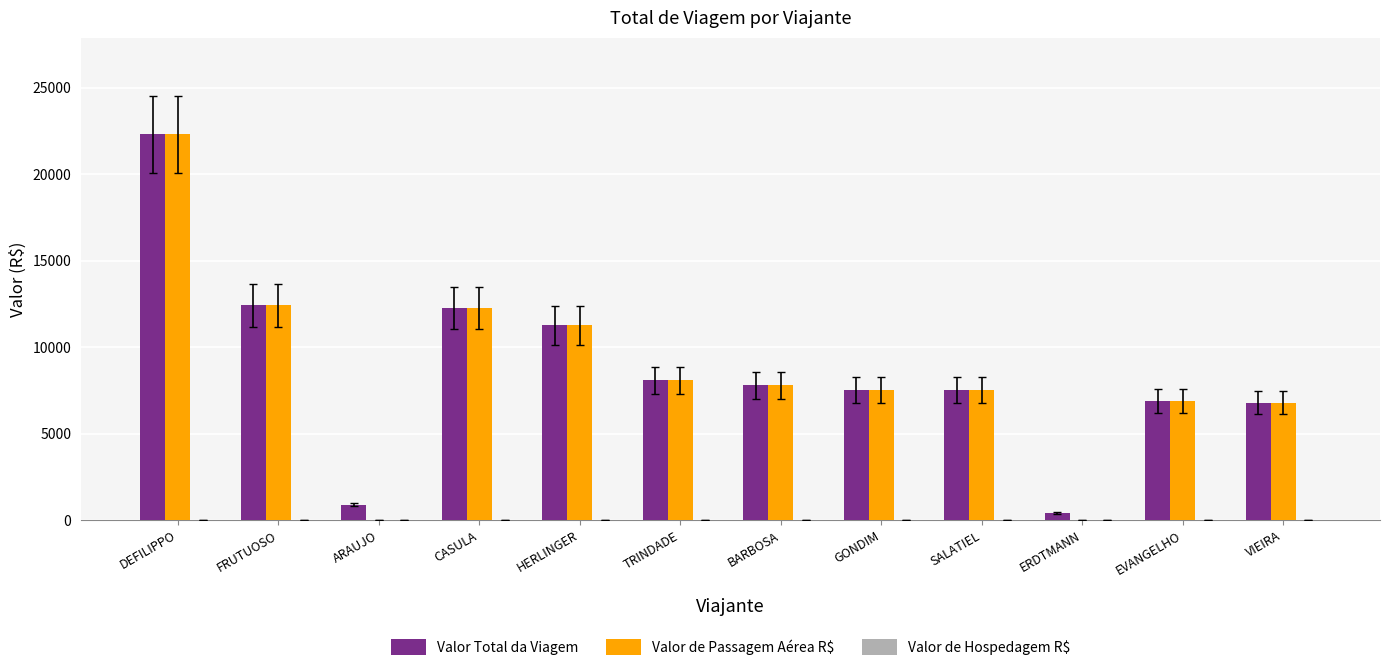

What is the total value across all series at HERLINGER?

22546.1